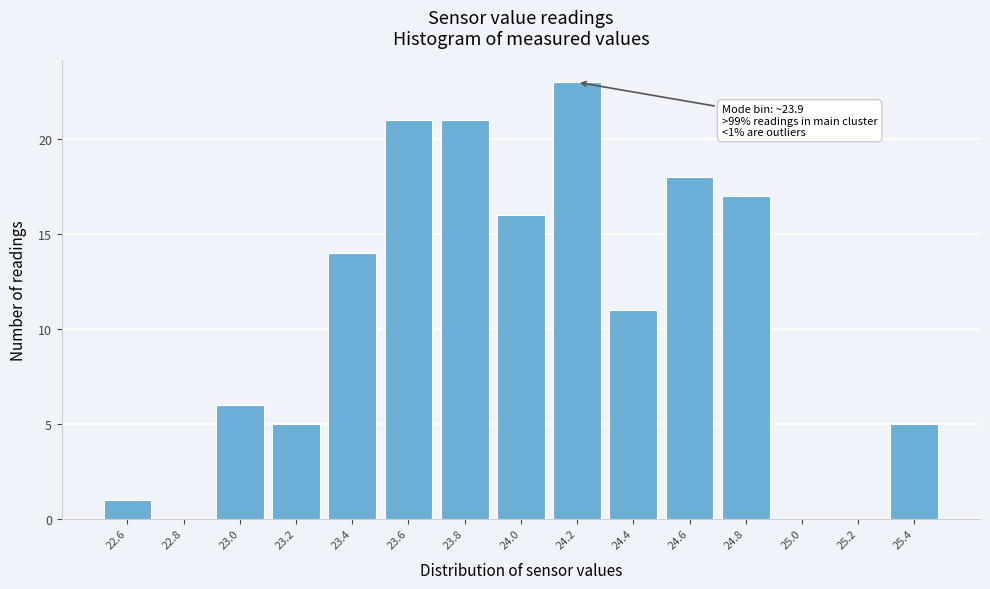

Over which range of the x-axis is the bar tallest?

24.1 to 24.3